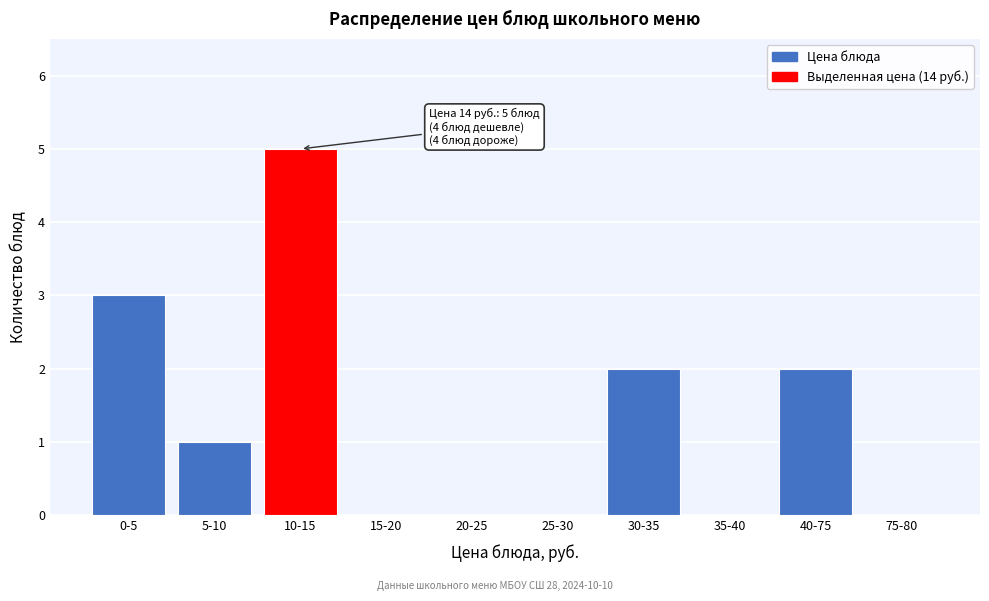

Reading left to right, transcribe all the data shown in this chart.

0-5=3	5-10=1	10-15=5	15-20=0	20-25=0	25-30=0	30-35=2	35-40=0	40-75=2	75-80=0